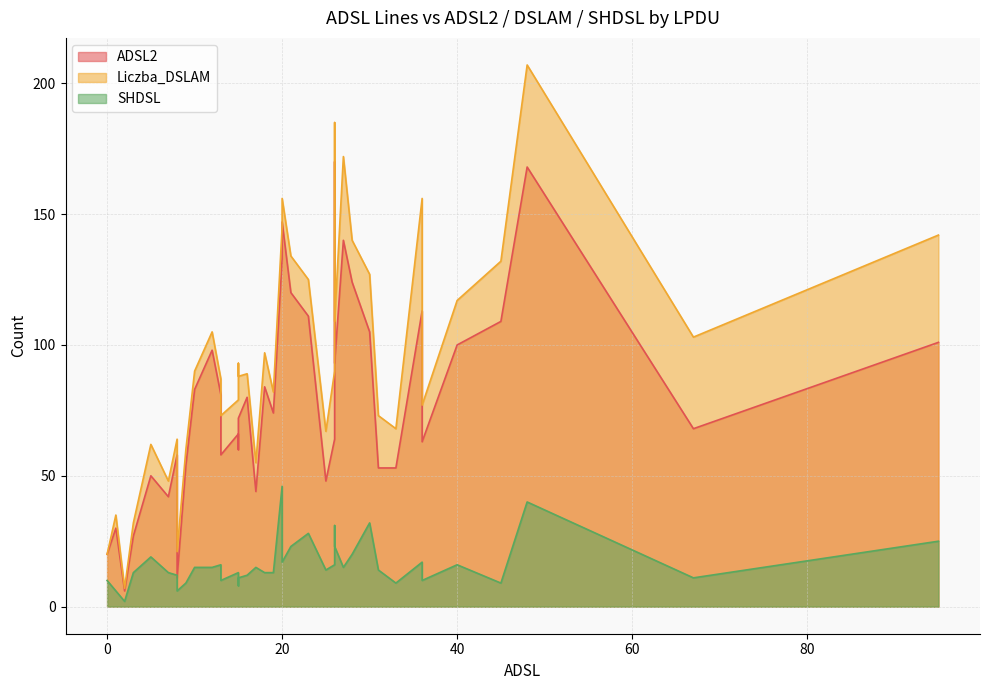

Count the number of categories in the chart.

40